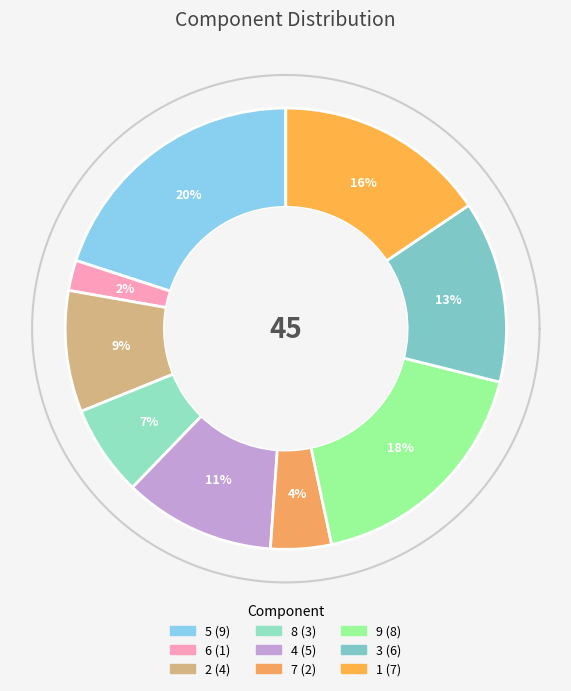

To the nearest percent, what portion does 8 represent?

7%